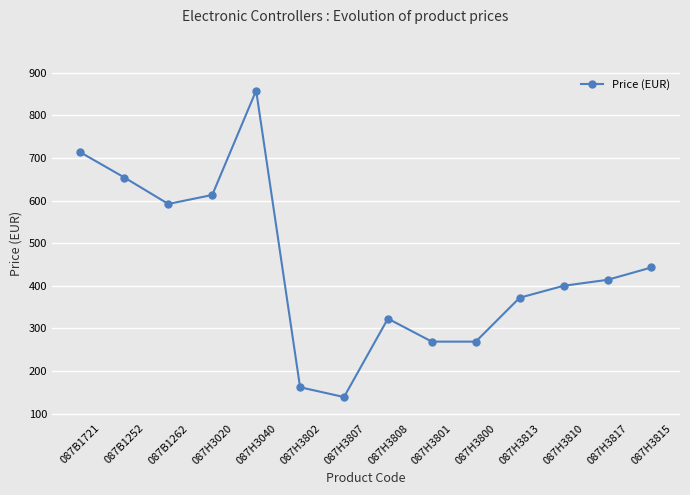

What position from the left is 087H3817?

13